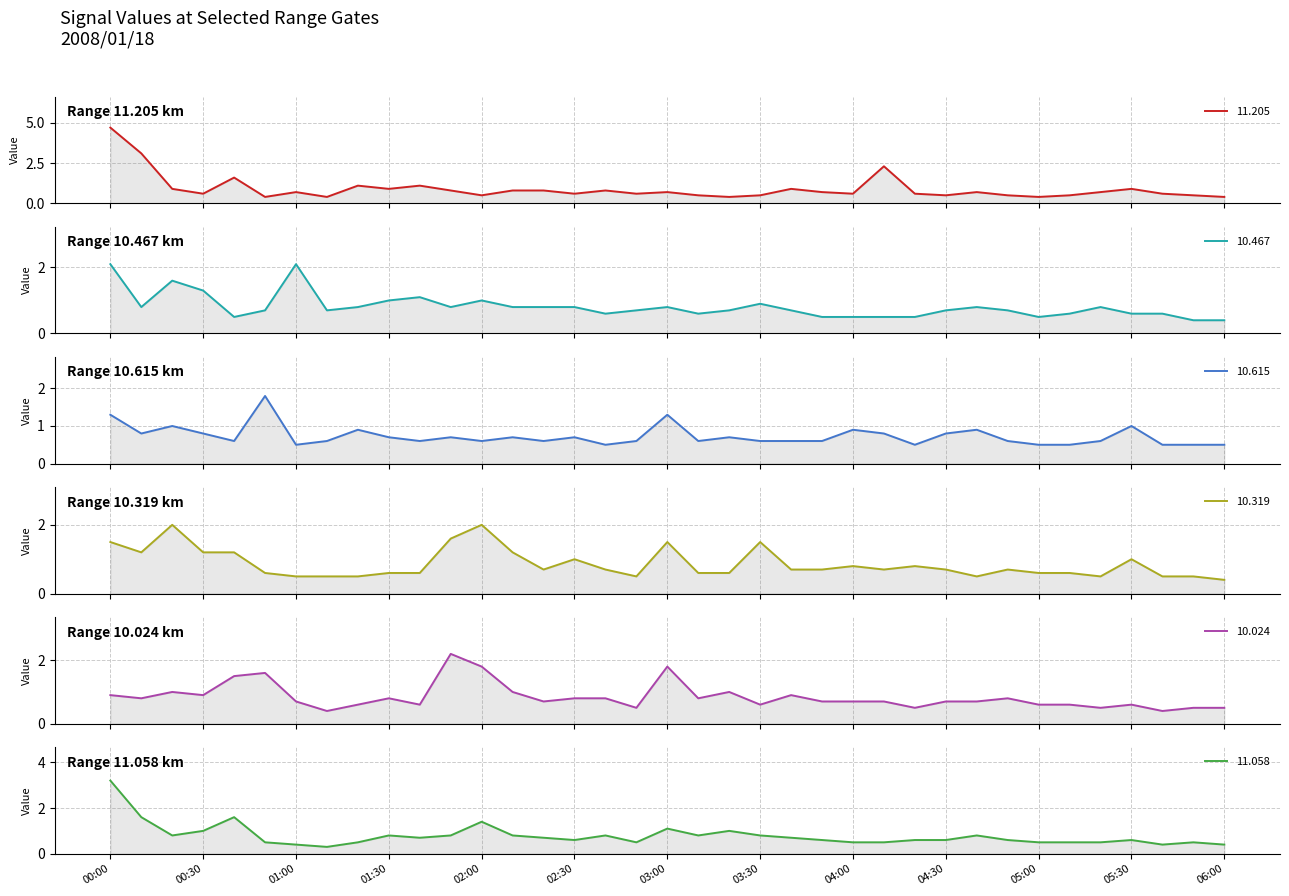

Rank the series by their maximum value, from lowest to highest.

 10.615,  10.319,  10.467,  10.024,  11.058,  11.205